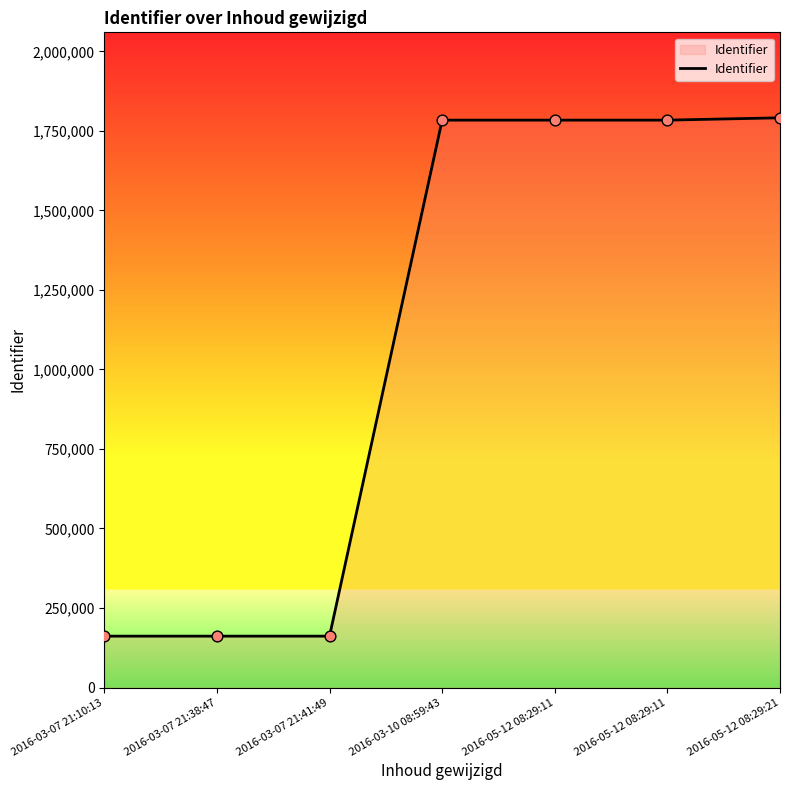

Approximately how many times larger is the value at 2016-03-10 08:59:43 compared to 2016-05-12 08:29:11?

1.0